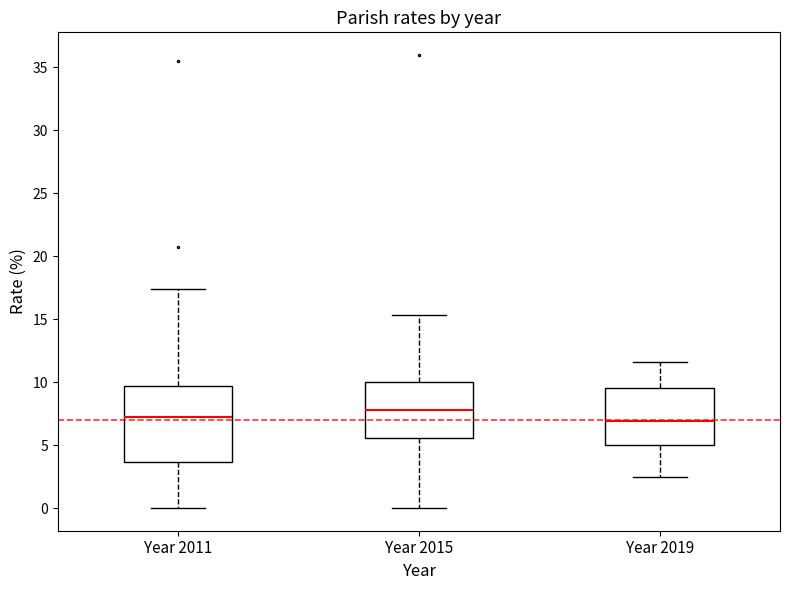

Comparing the boxes themselves (not the whiskers), which one is the tallest?

Year 2011